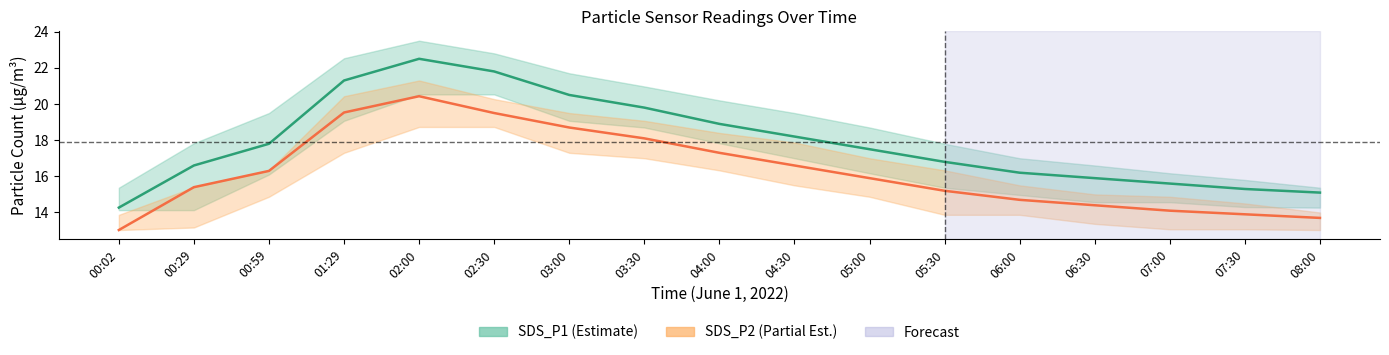

What is the value of the SDS_P2 point at the 17th from the left?

13.7